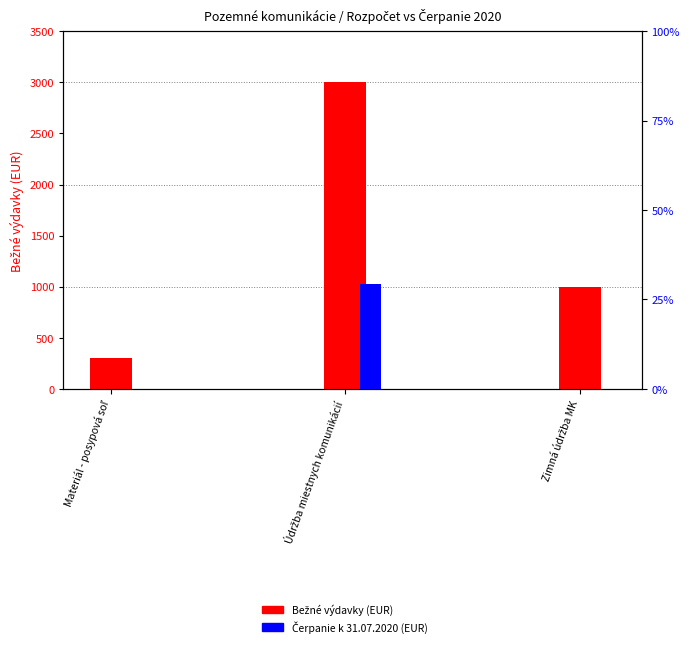

Is the value of Čerpanie k 31.07.2020 (EUR) at Materiál - posypová soľ greater than the value of Bežné výdavky (EUR) at Zimná údržba MK?

No